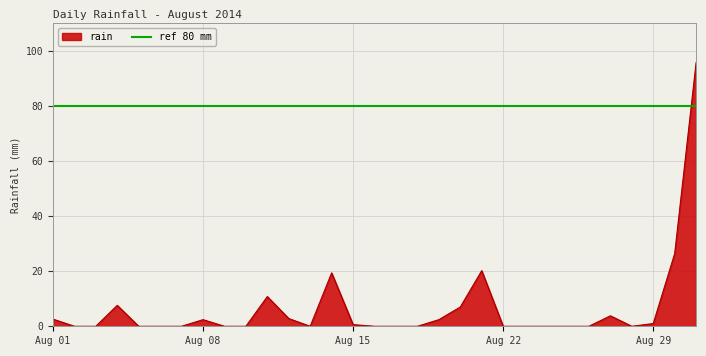

At which category does the chart reach its peak across all series?

2014-08-31